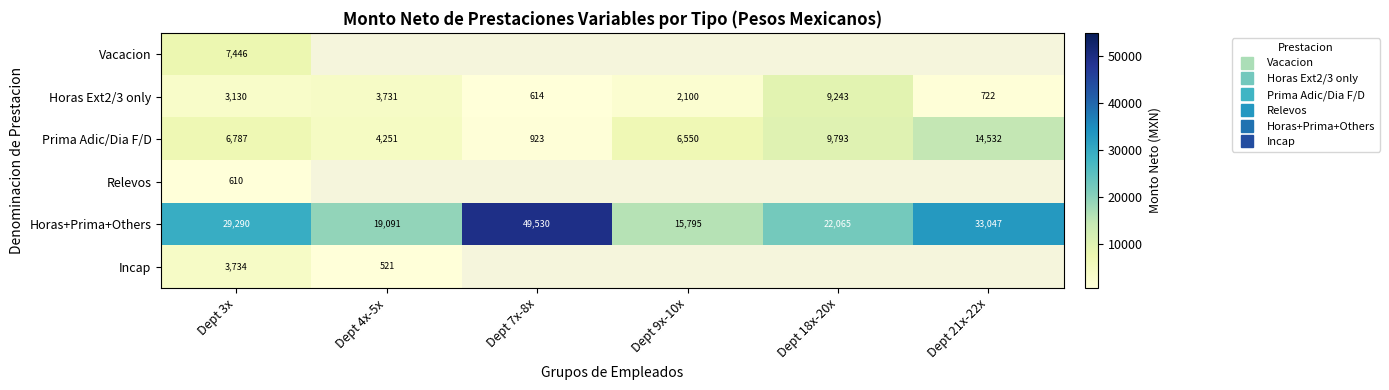

Count the number of categories in the chart.

6